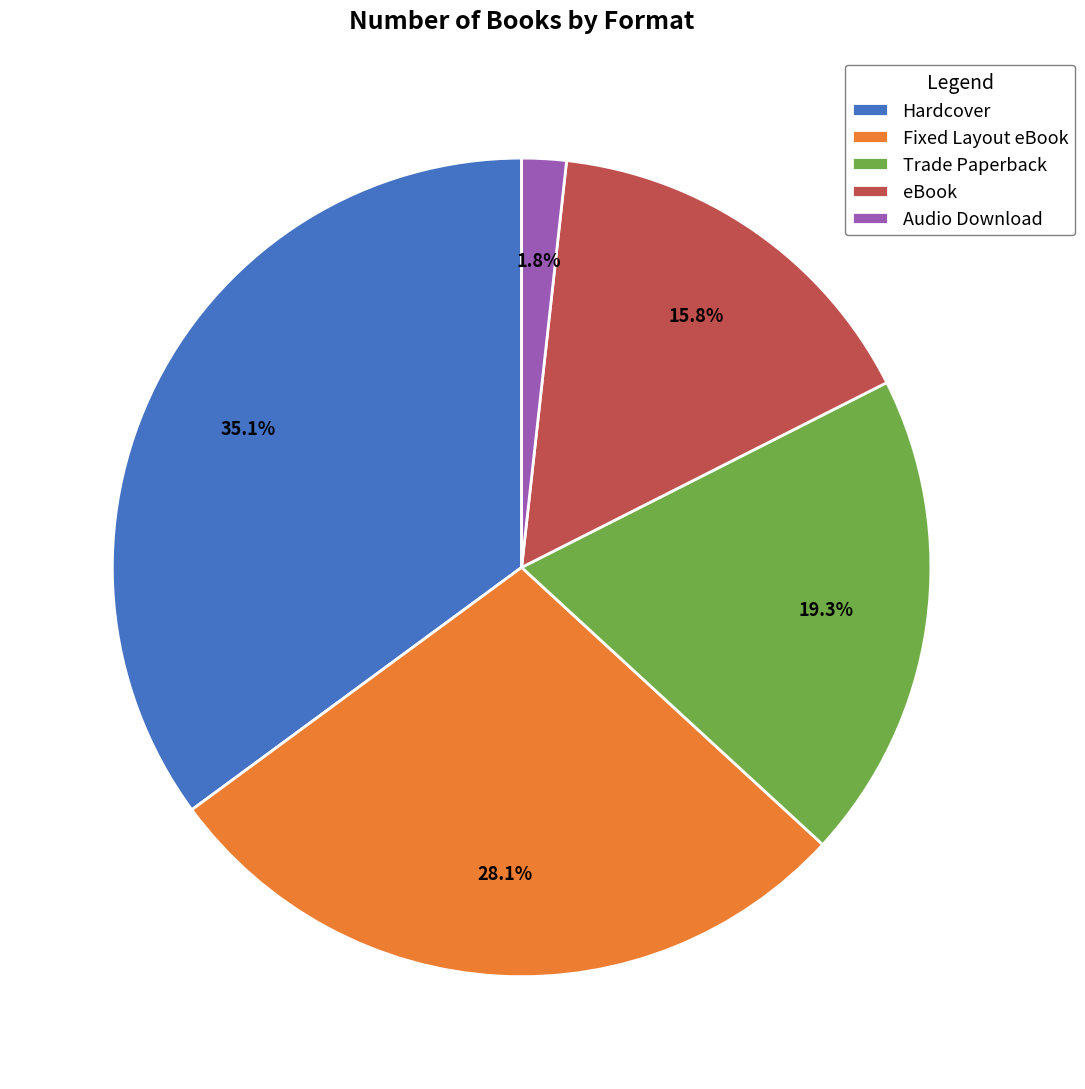

To the nearest percent, what percentage of the pie is Hardcover?

35%